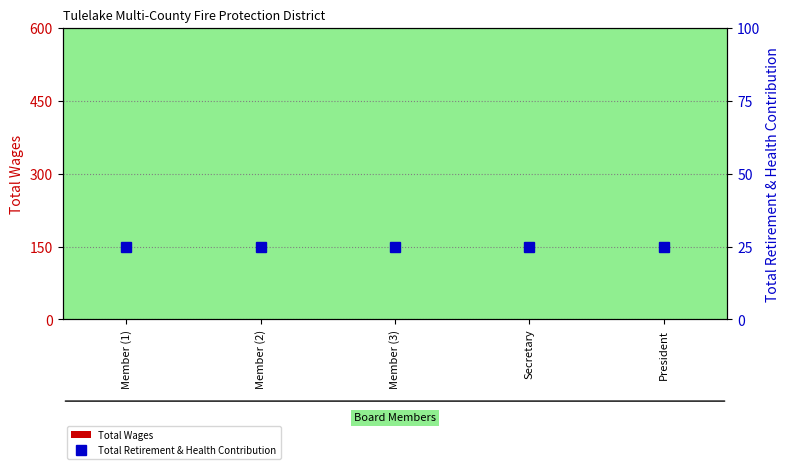

The Total Retirement & Health Contribution series shows 25 at Member (3). True or false?

True